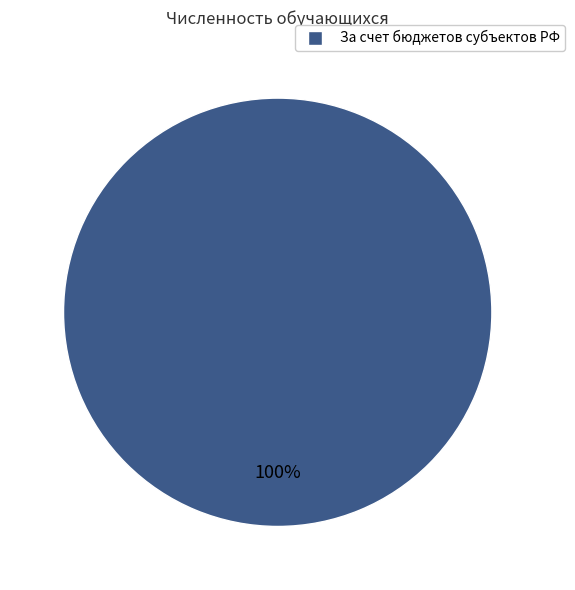

Is there any slice that represents more than half of the pie?

Yes